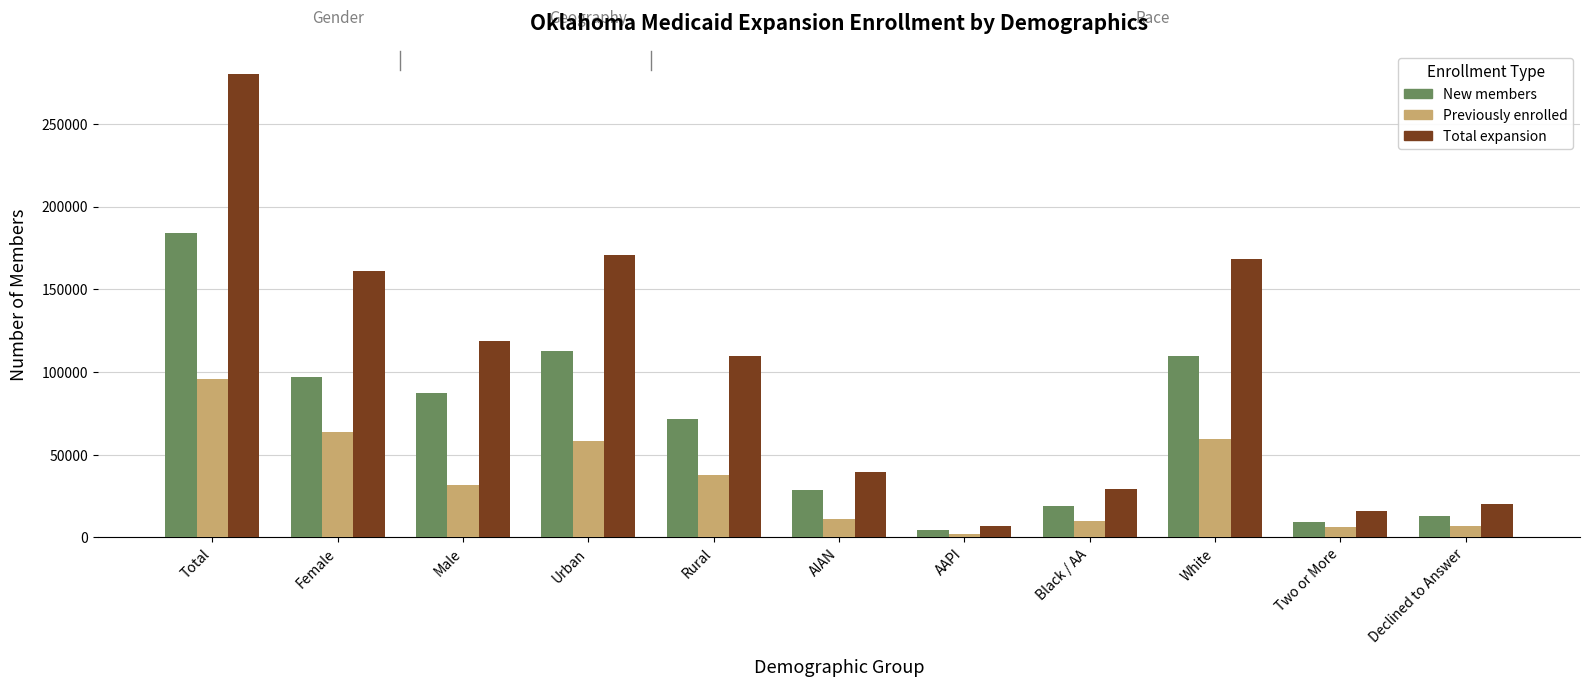

What is the smallest value displayed?

2273